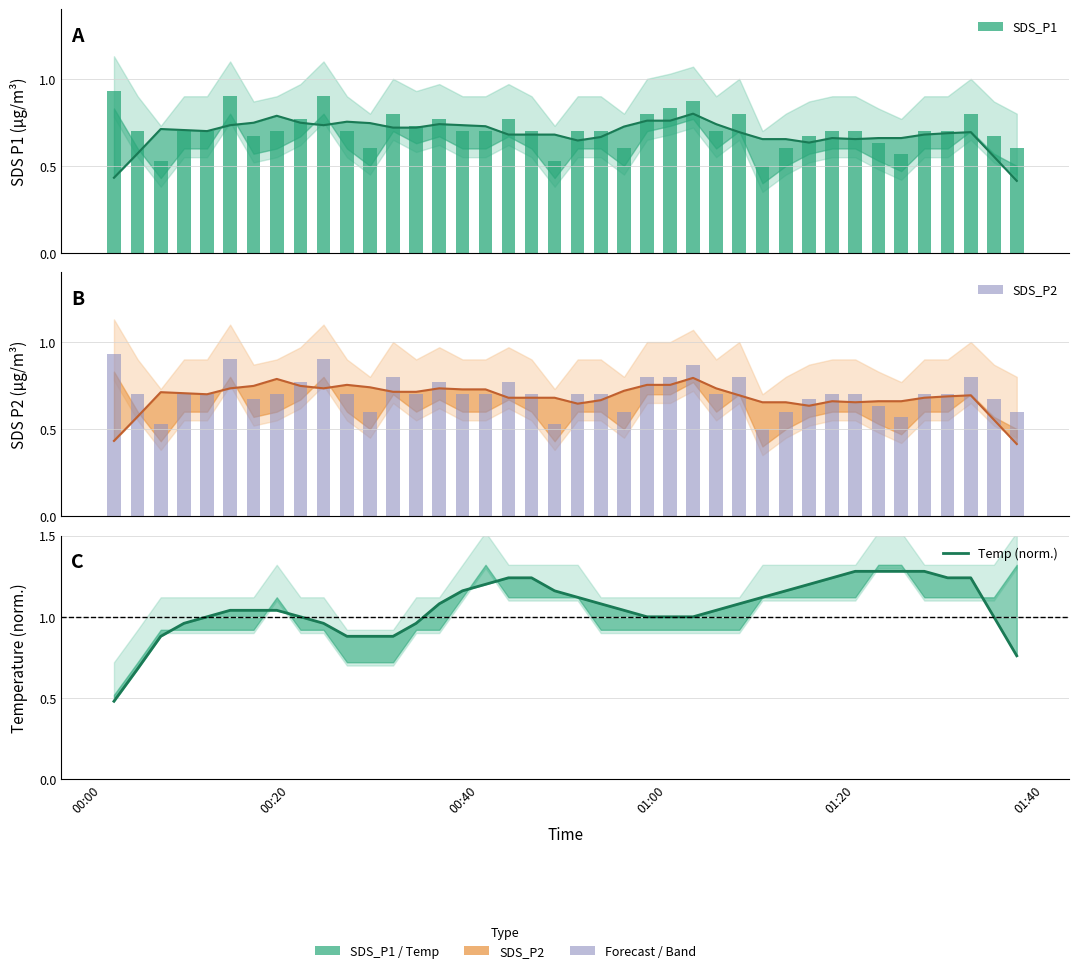

Is the value of Temp (norm.) at 01:40 greater than the value of SDS_P1 at 6?

Yes